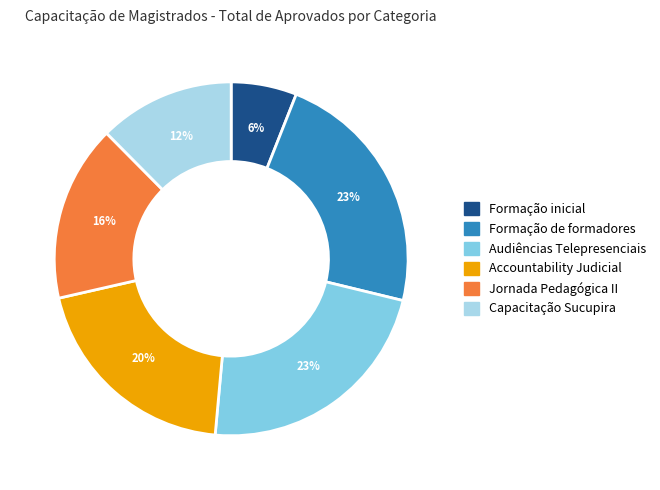

To the nearest percent, what is the difference between the largest and smallest slice percentages?

17%